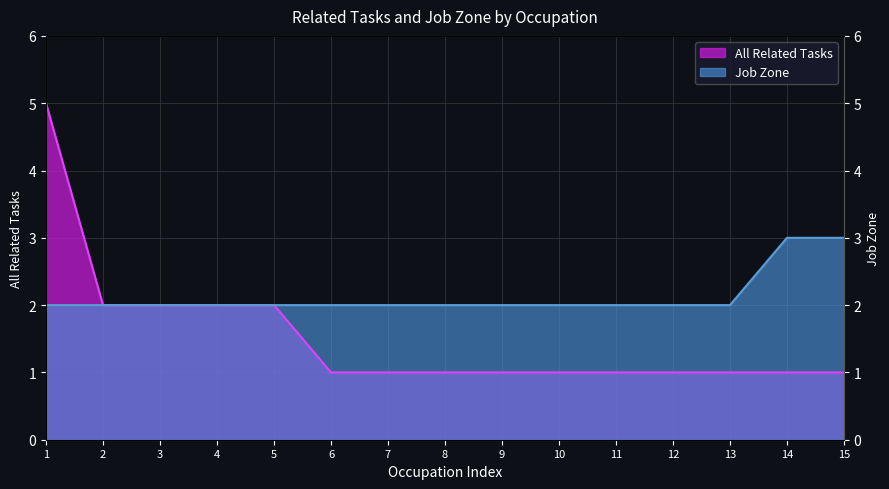

What is the sum of all All Related Tasks values?

23